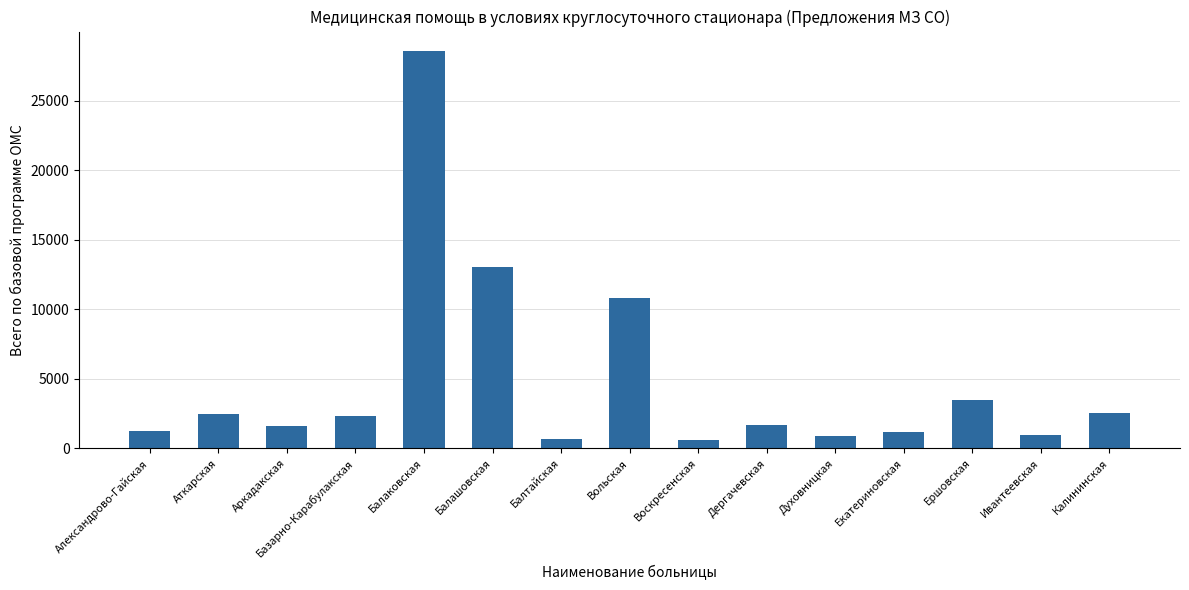

What is the change in value from Александрово-Гайская to Аткарская?

+1241